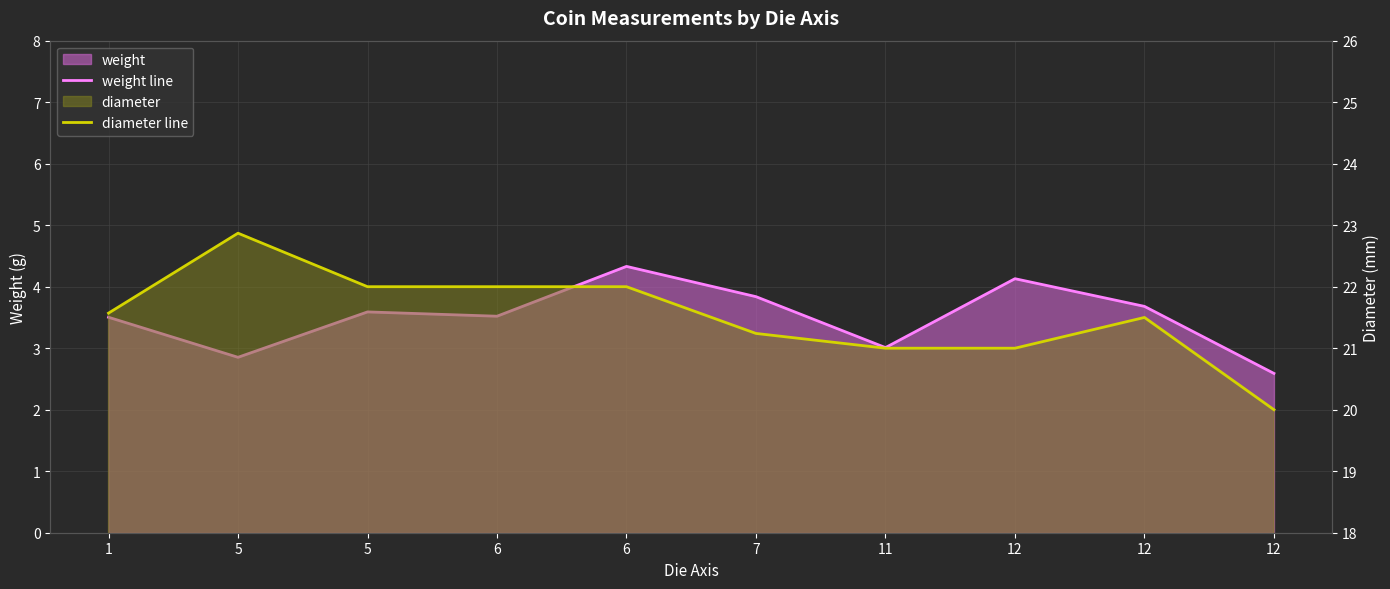

What is the sum of the diameter line values at 7 and 5?

43.2